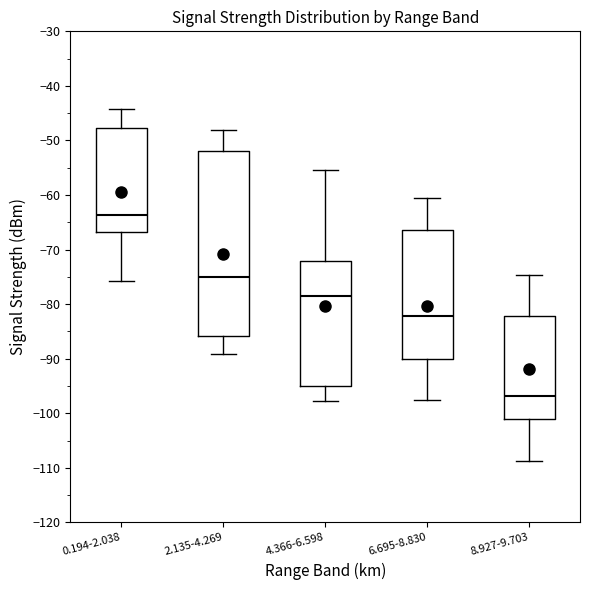

Reading left to right, read every box against the y-axis: the position of its median line, the range the box covers, and the ends of its whiskers. The values are not printed on the chart, so give them approximately, as read against the axis.

0.194-2.038: median -64, box -67 to -48, whiskers -76 to -44
2.135-4.269: median -75, box -86 to -52, whiskers -89 to -48
4.366-6.598: median -79, box -95 to -72, whiskers -98 to -55
6.695-8.830: median -82, box -90 to -66, whiskers -97 to -61
8.927-9.703: median -97, box -101 to -82, whiskers -109 to -75